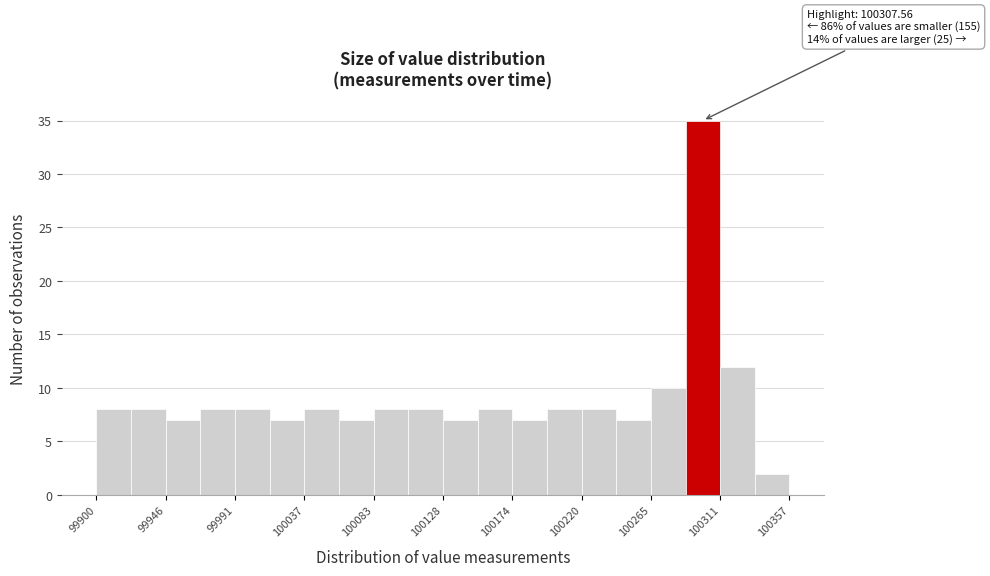

Over which range of the x-axis is the bar tallest?

100290 to 100310